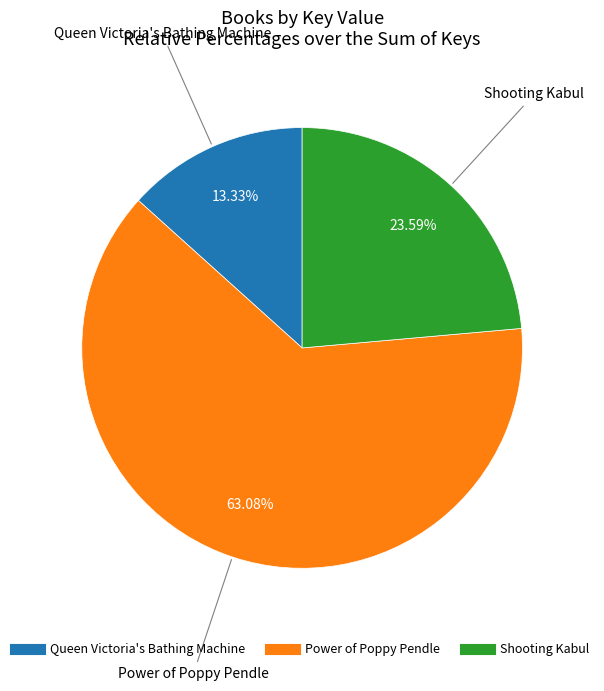

To the nearest percent, what percentage of the pie is Shooting Kabul?

24%